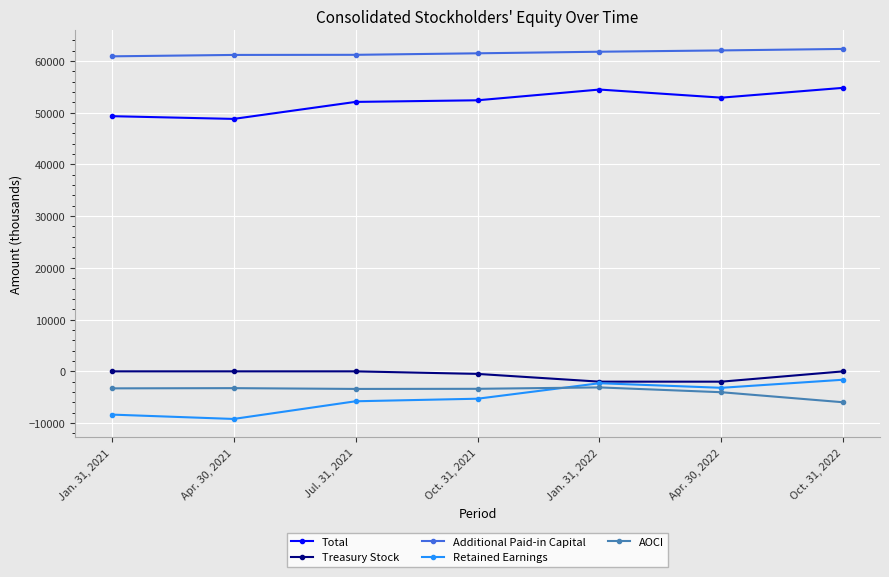

What is the label of the 7th point from the right?

Jan. 31, 2021